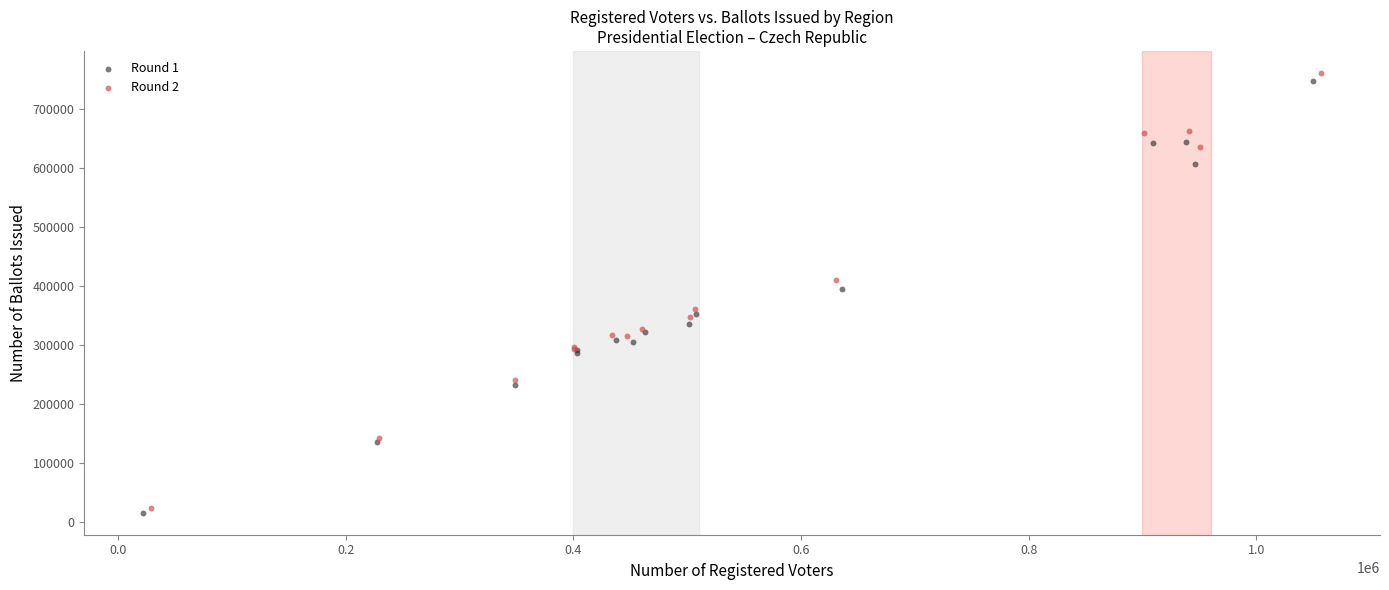

Which series has the largest Y range (max minus min)?

Round 2